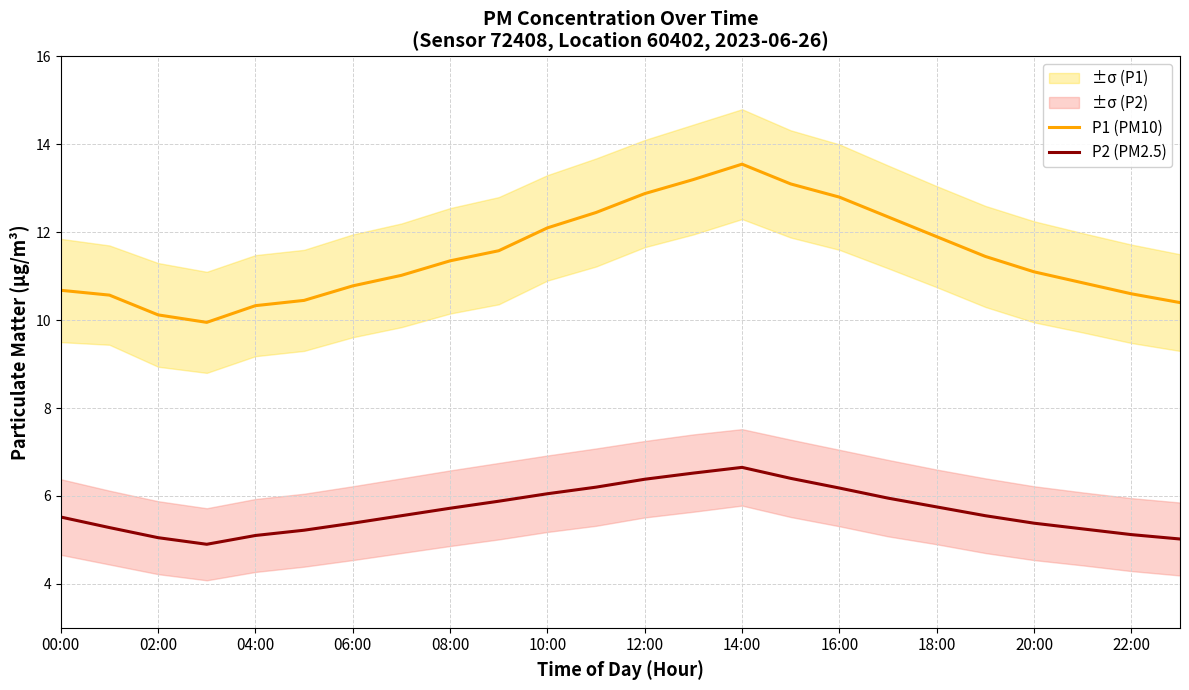

What is the maximum value for P2 (PM2.5)?

6.7